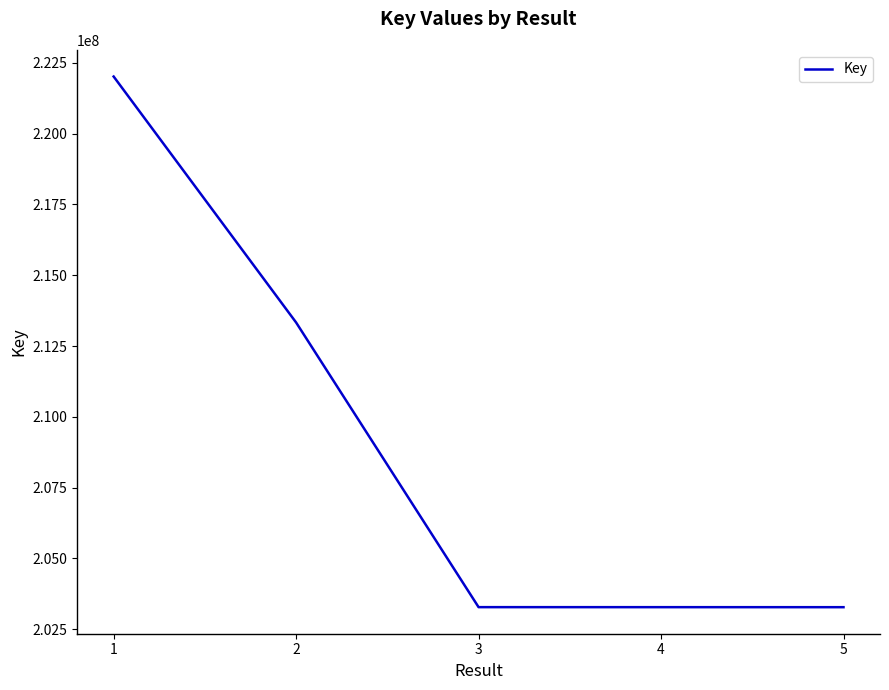

What is the maximum value shown in the chart?

222018194